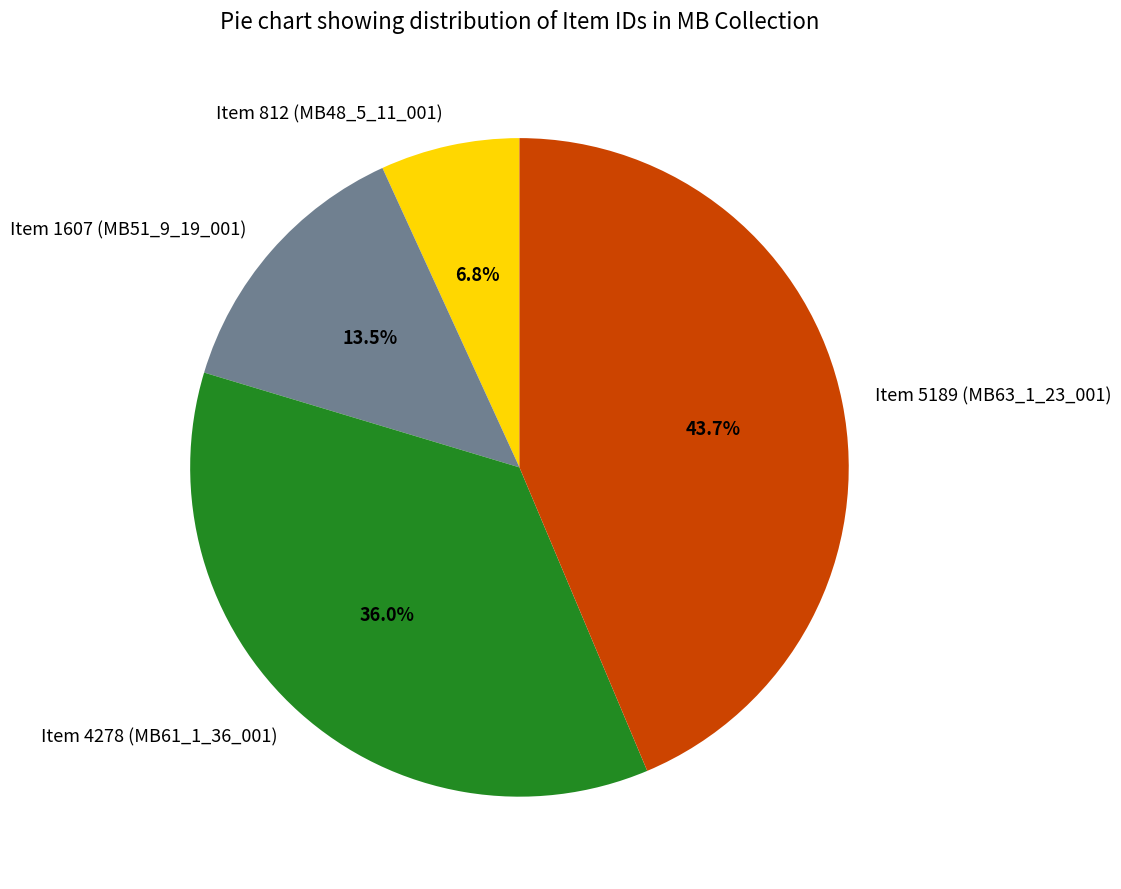

Between Item 5189 (MB63_1_23_001) and Item 1607 (MB51_9_19_001), which is larger?

Item 5189 (MB63_1_23_001)